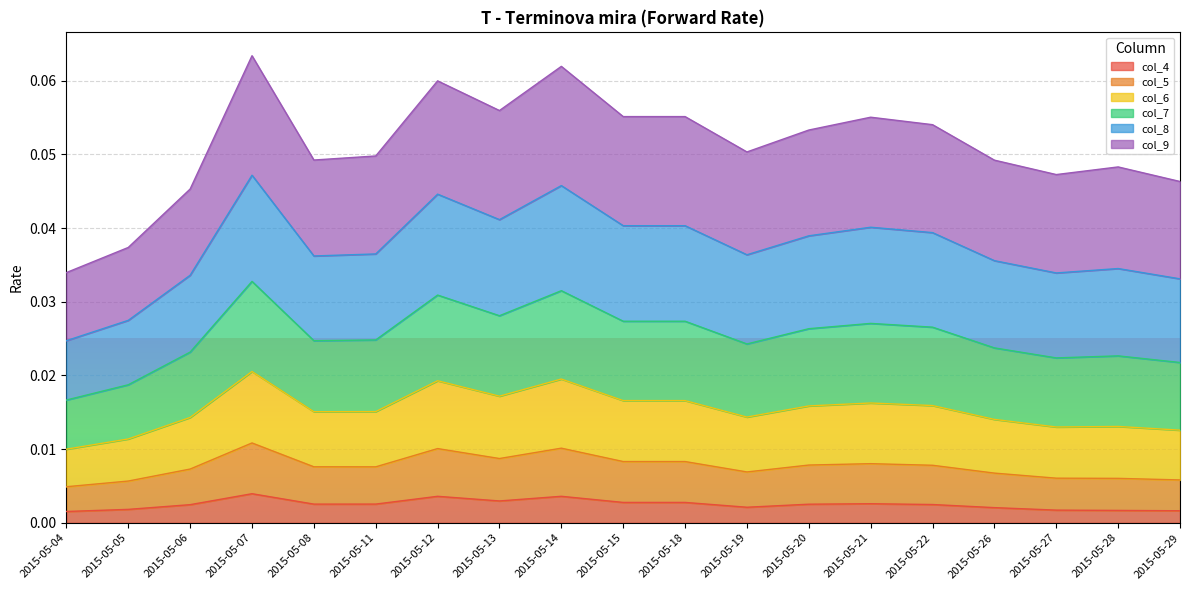

Where is col_7 nearest to the value 0?

2015-05-04